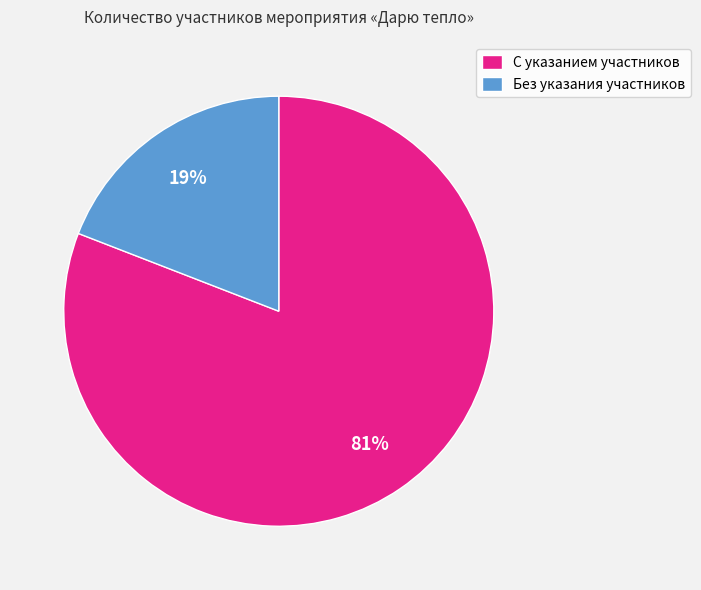

To the nearest percent, what is the average slice percentage?

50%